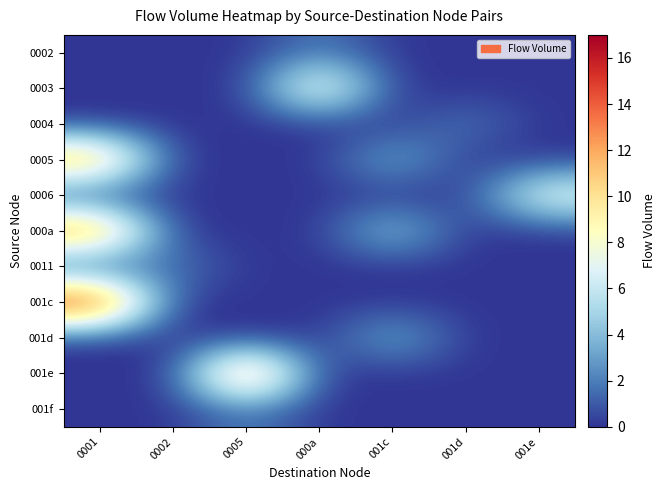

Rank the series by their maximum value, from lowest to highest.

0002, 0004, 0011, 001f, 001d, 0006, 0003, 0005, 000a, 001e, 001c